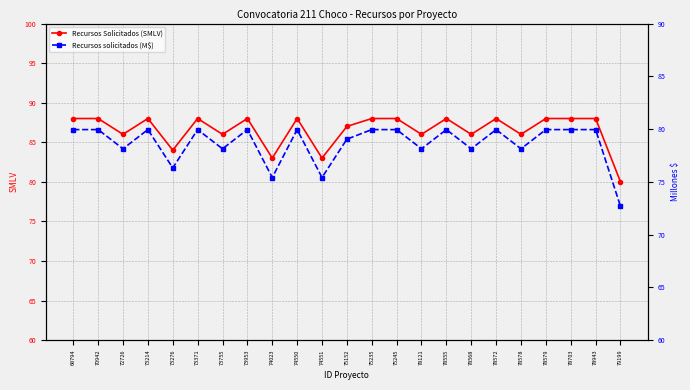

Does the chart have visible grid lines?

Yes